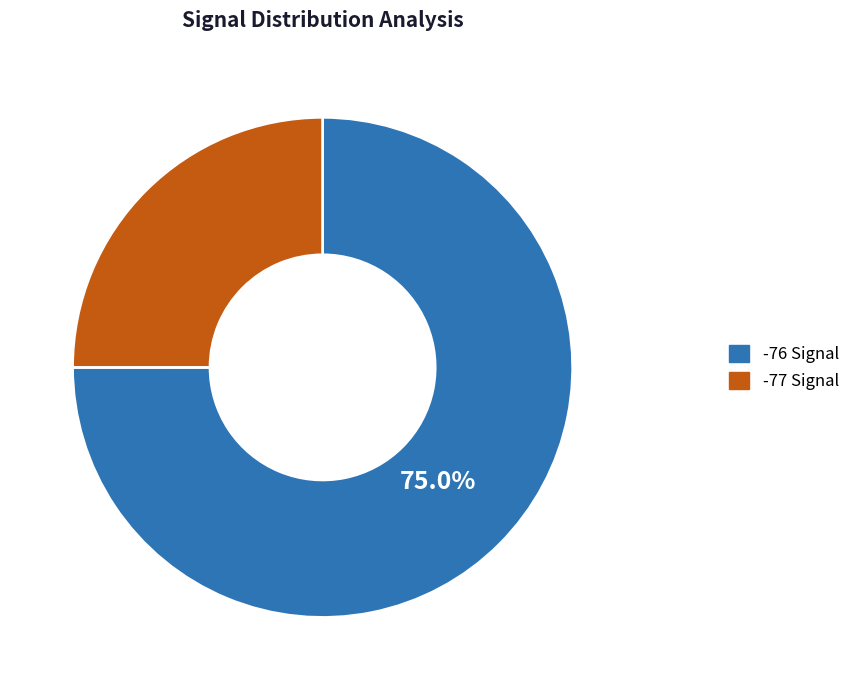

Does any single category account for the majority?

Yes